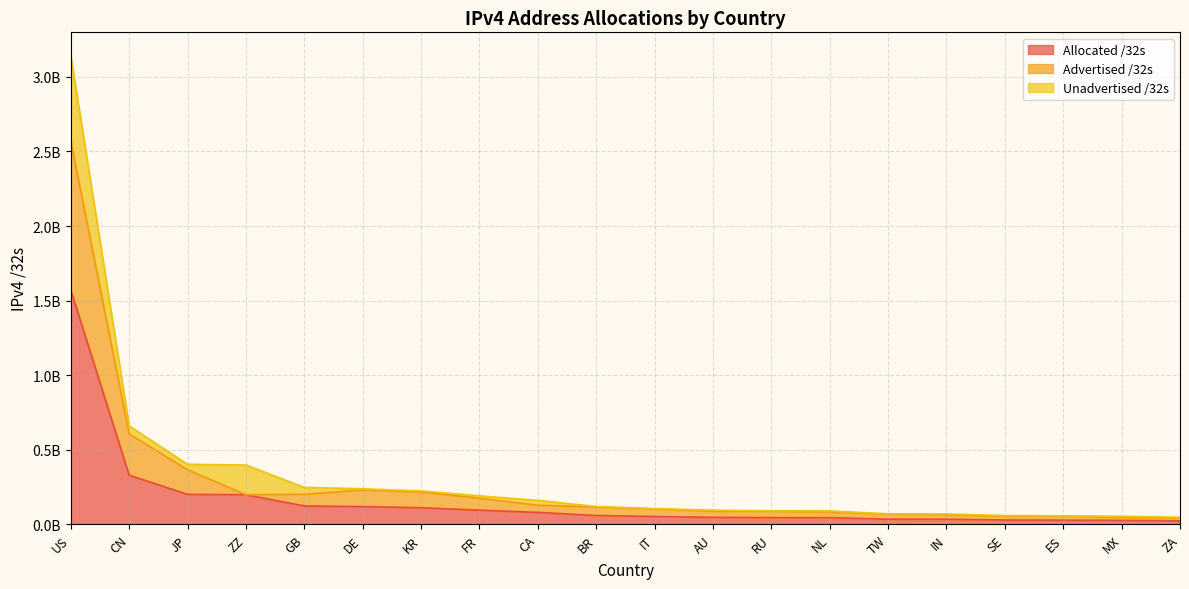

What is the label of the 16th point from the right?

GB